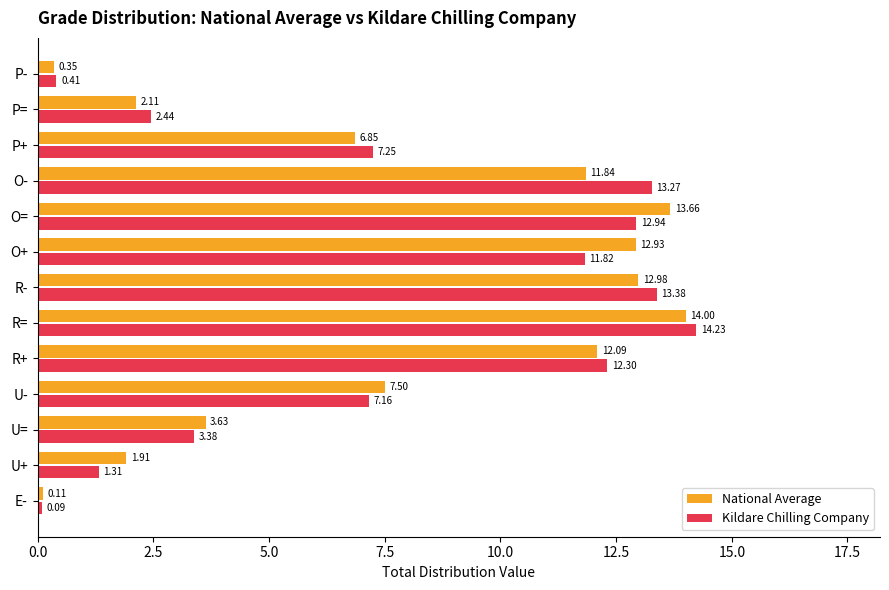

Which series has the largest total across all categories?

Kildare Chilling Company